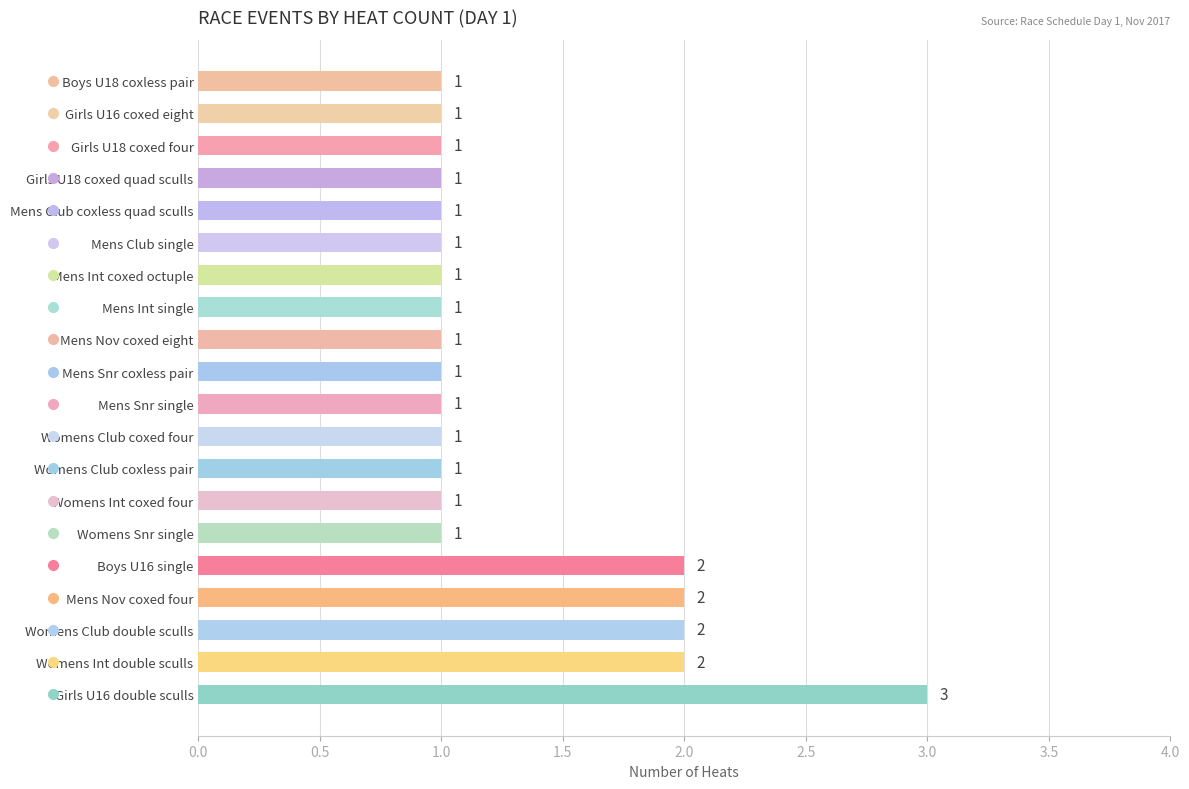

What is the greatest value displayed?

3